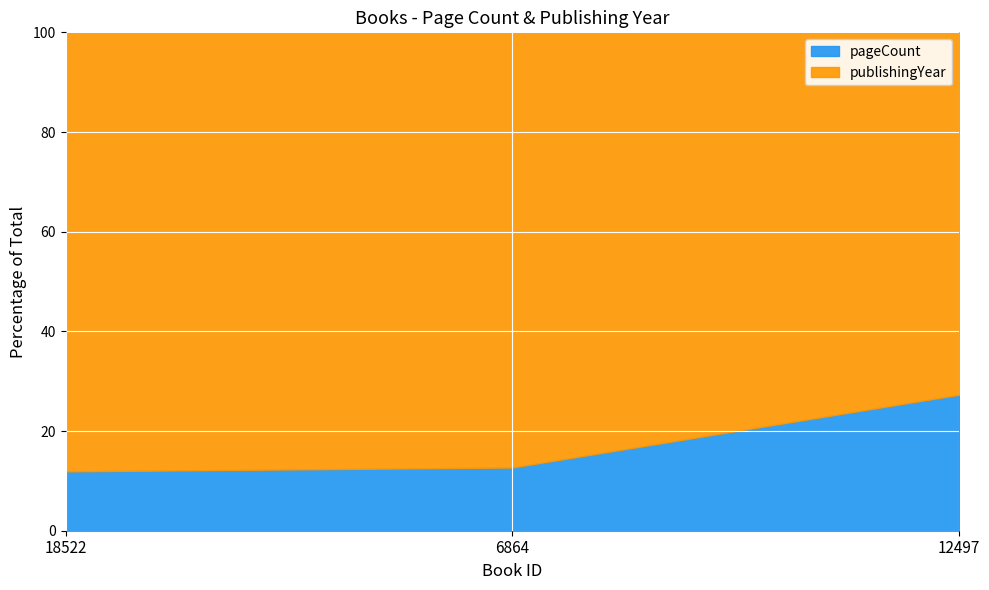

What are all the series names shown in the legend?

pageCount, publishingYear